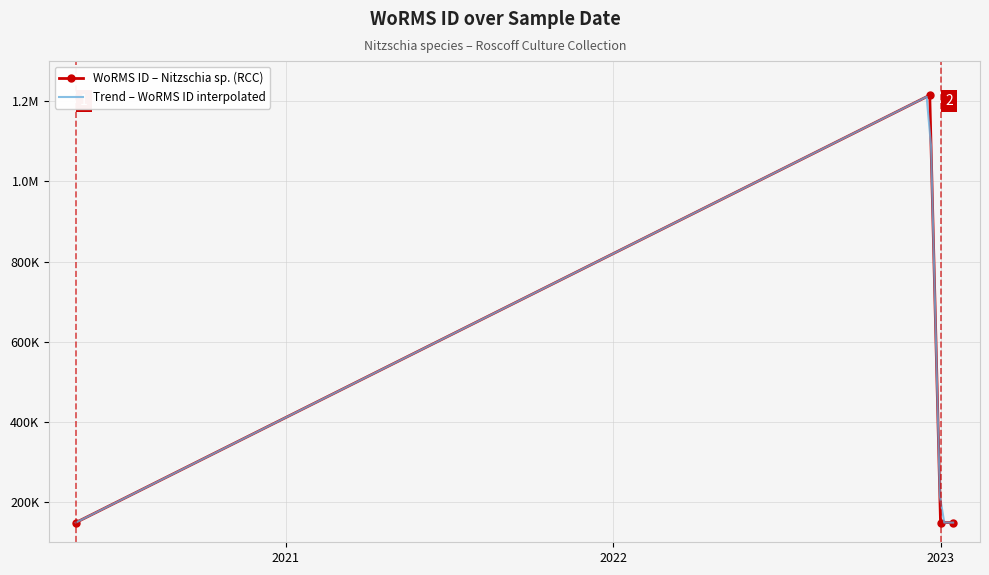

Where is the first local maximum?

20-12-2022